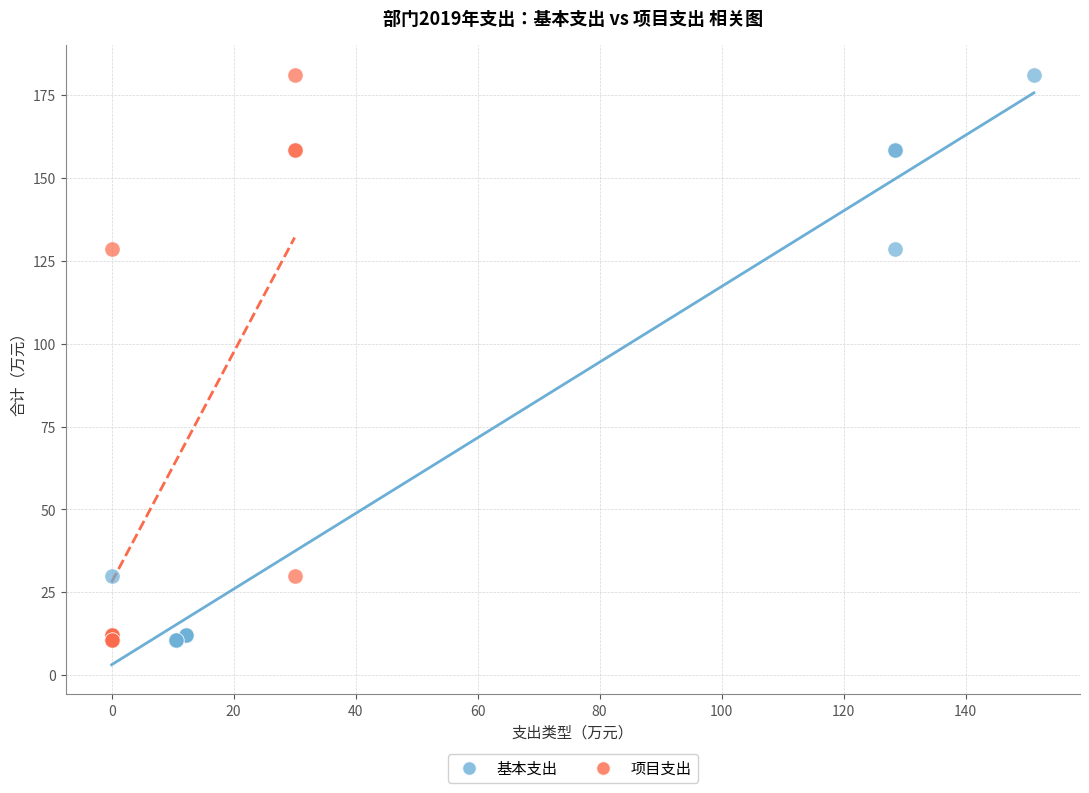

What are all the series names shown in the legend?

基本支出, 项目支出